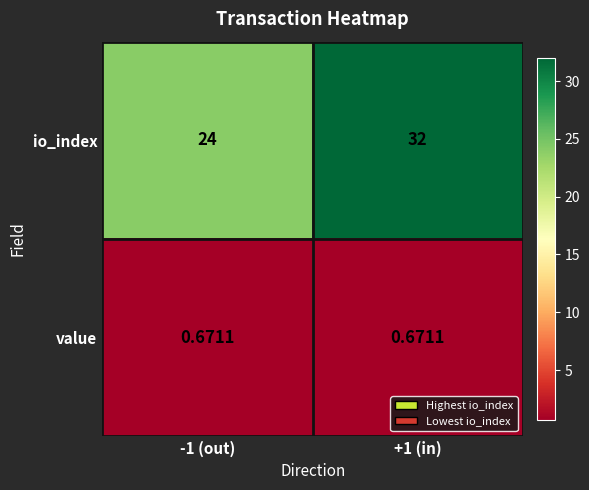

List the series in order of their overall mean, highest first.

io_index, value